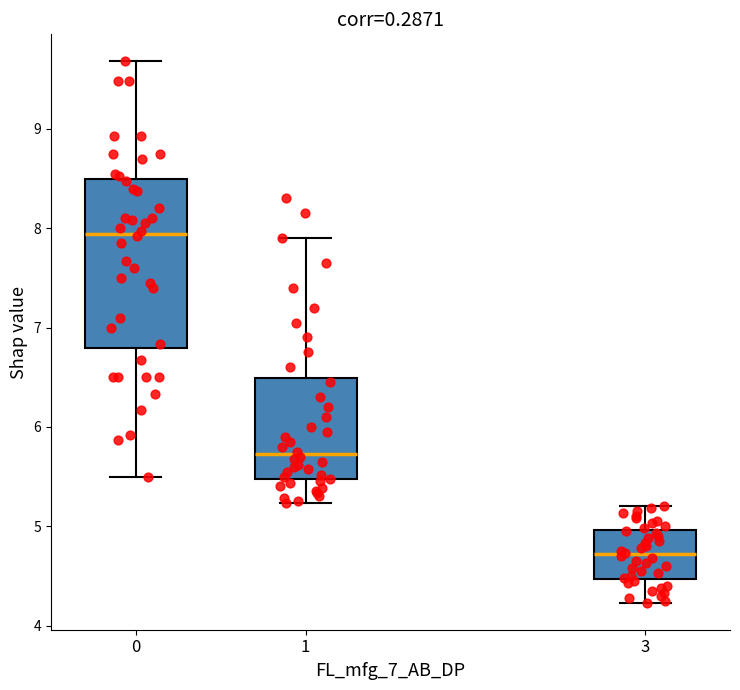

Reading left to right, transcribe this box plot: for each box, give where its median line is, the range the box spans, and where its two whiskers end, as read against the y-axis. The values are not printed on the chart, so give them approximately, as read against the axis.

0: median 7.9, box 6.8 to 8.5, whiskers 5.5 to 9.7
1: median 5.7, box 5.5 to 6.5, whiskers 5.2 to 7.9
3: median 4.7, box 4.5 to 5.0, whiskers 4.2 to 5.2